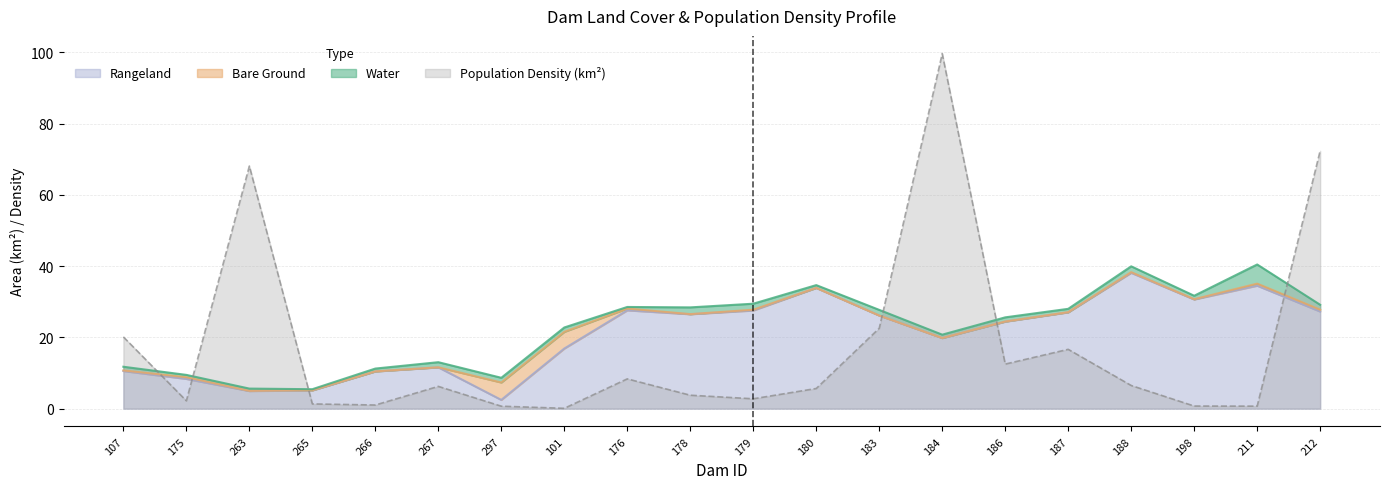

True or false: Rangeland has a value of 33.0 at 186.

False